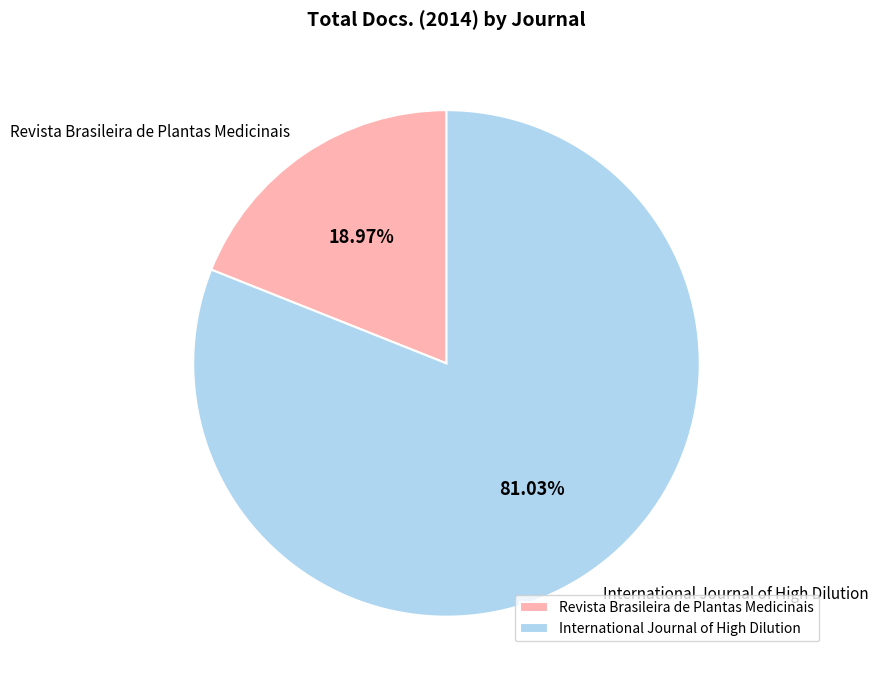

Do International Journal of High Dilution and Revista Brasileira de Plantas Medicinais together represent more than half of the pie?

Yes